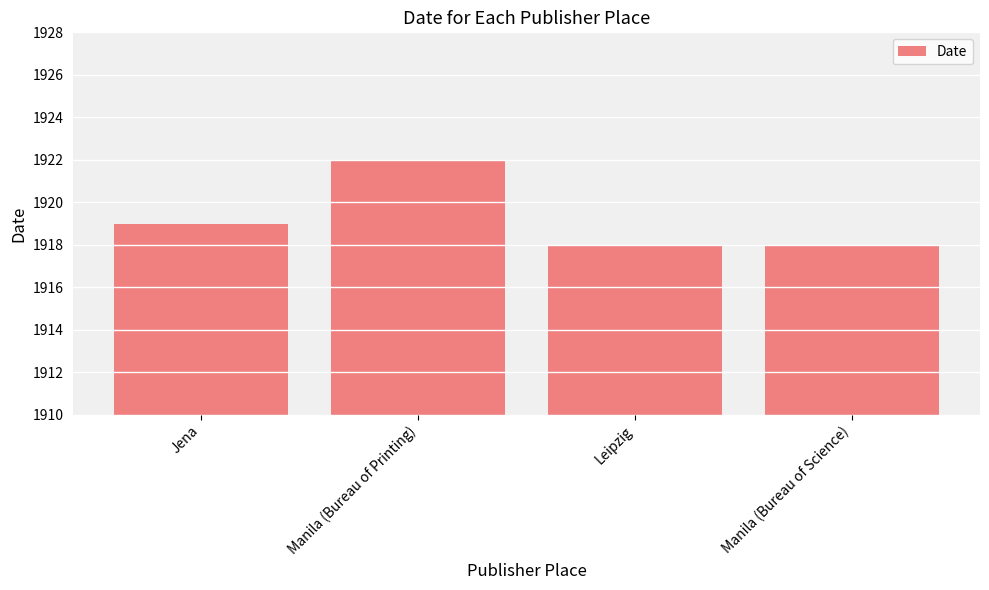

What is the change in value from Manila (Bureau of Printing) to Manila (Bureau of Science)?

-4